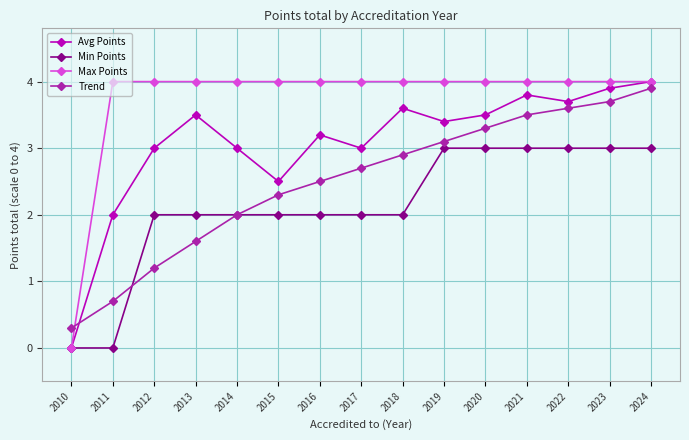

Is the value of Trend at 2016 greater than the value of Max Points at 2010?

Yes